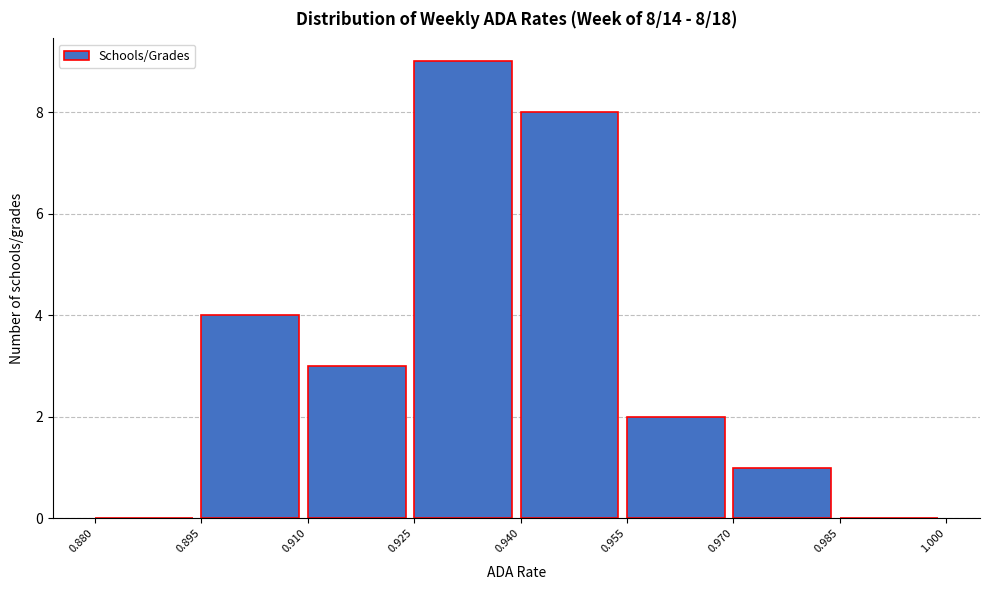

Which range on the x-axis has the tallest bar?

0.925 to 0.940